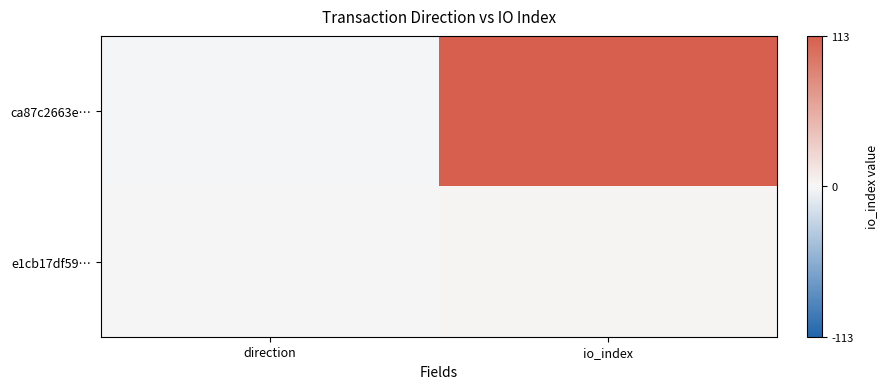

Reading right to left, what are all the values shown in this chart?

ca87c2663e…: io_index=113	direction=-1
e1cb17df59…: io_index=2	direction=1